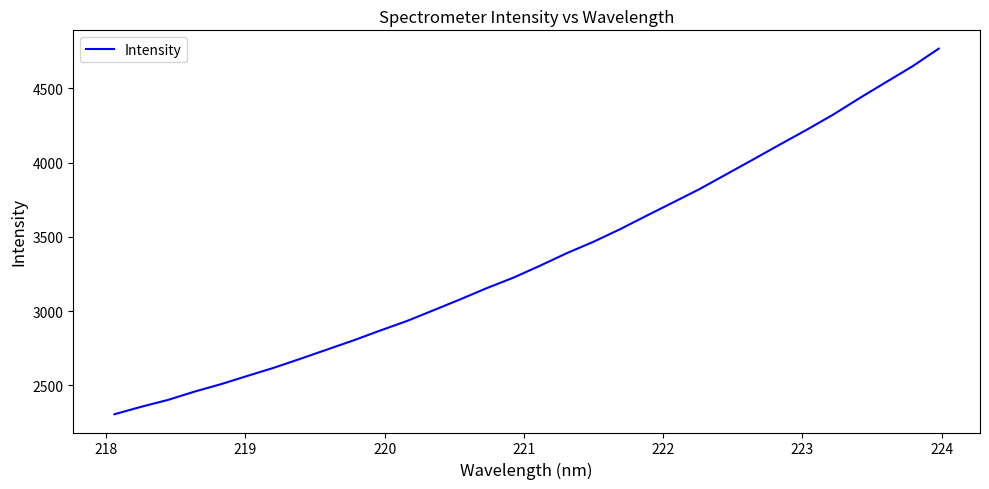

What is the difference between the maximum and minimum values?

2462.7